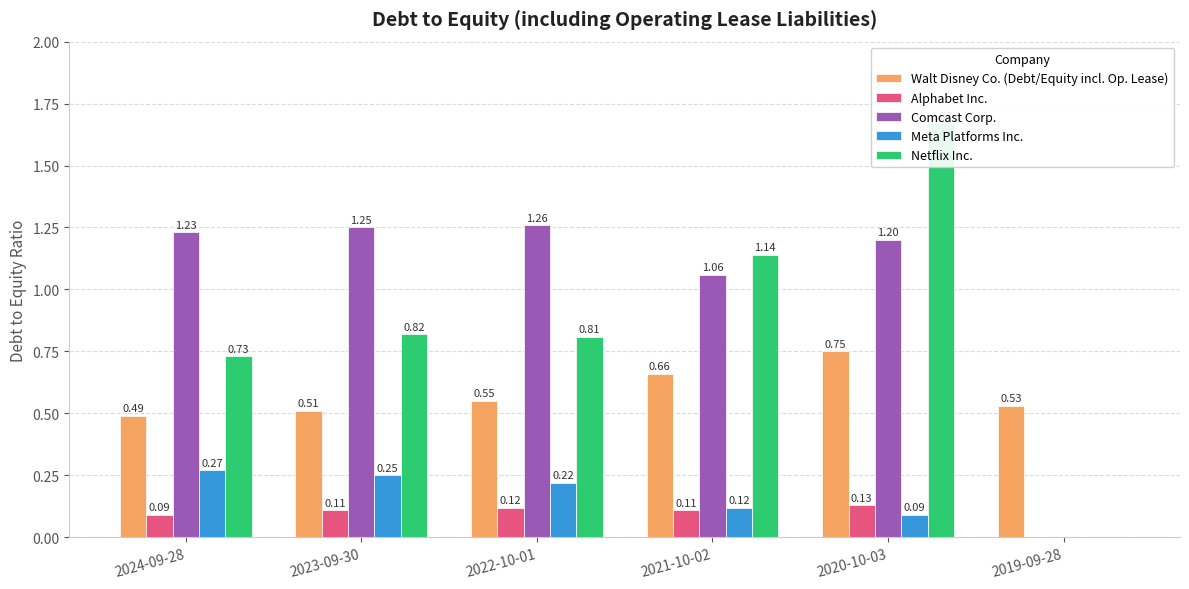

At which category does the chart reach its minimum across all series?

2019-09-28